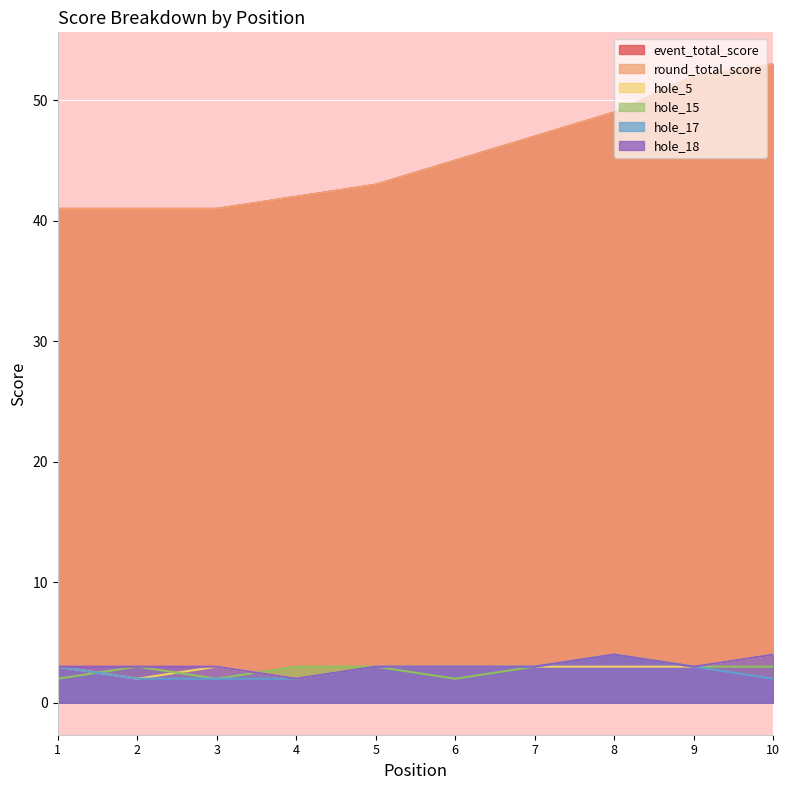

In hole_5, how many points are lower than both neighbors (excluding endpoints)?

2